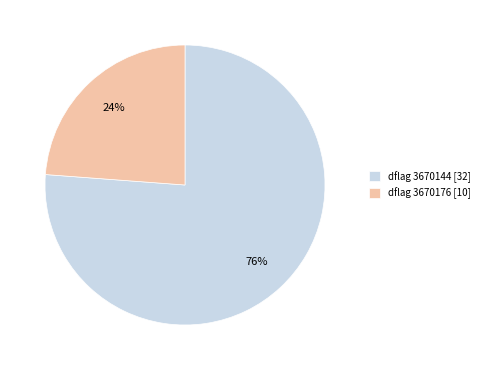

Combined, do dflag 3670144 [32] and dflag 3670176 [10] account for over 50%?

Yes